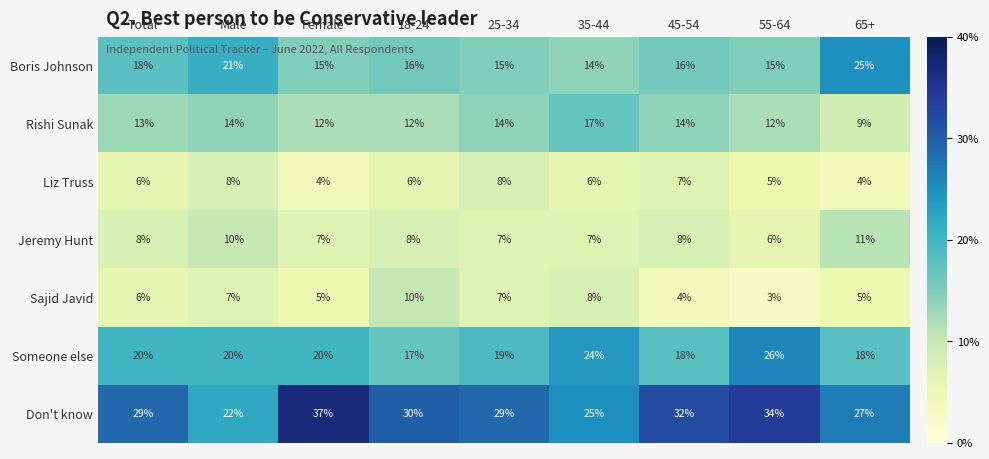

What is the minimum value for Someone else?

17